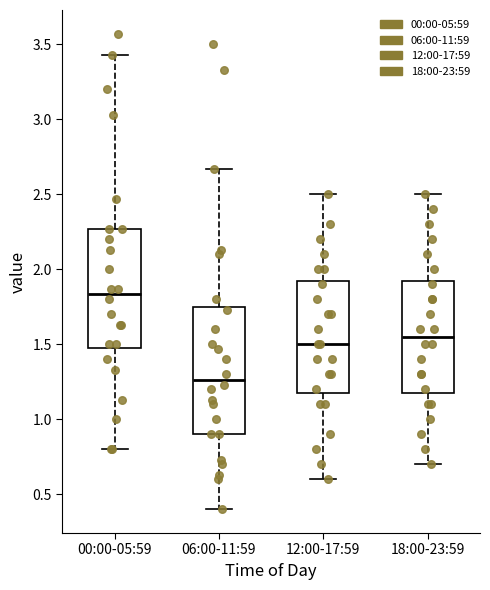

Which box has the lowest median line?

06:00-11:59